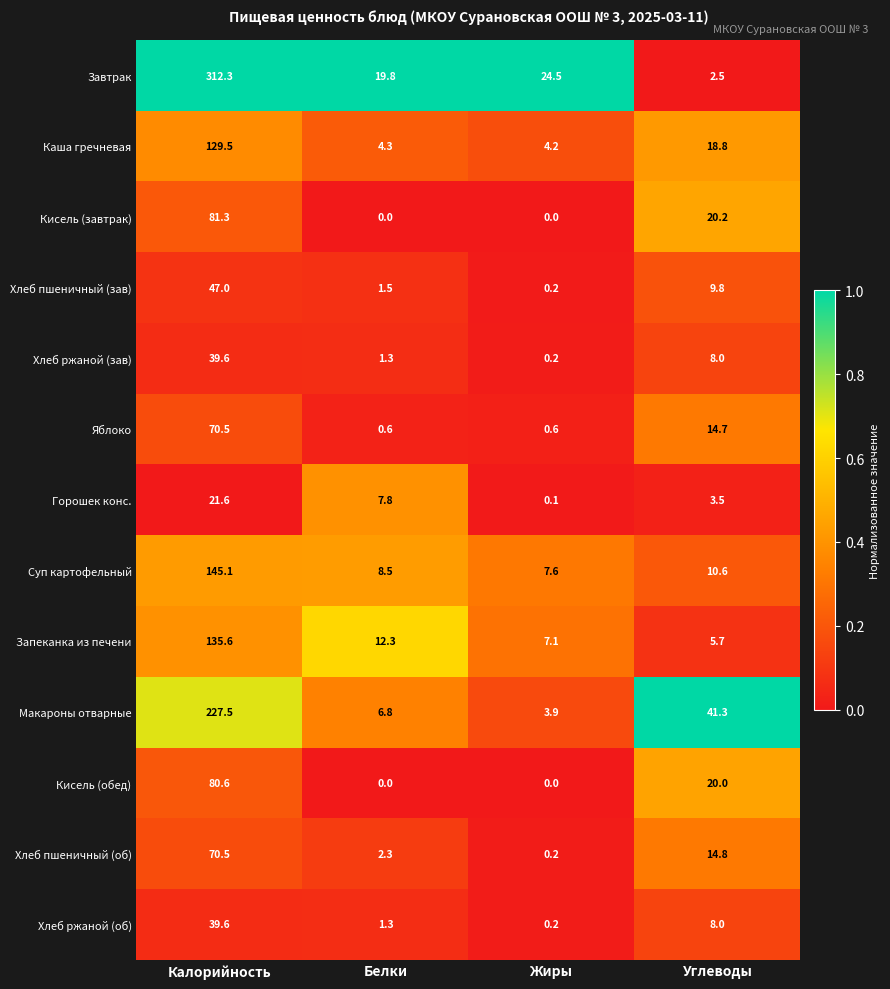

What is the difference between the second highest and second lowest values in the Кисель (завтрак) series?

20.2